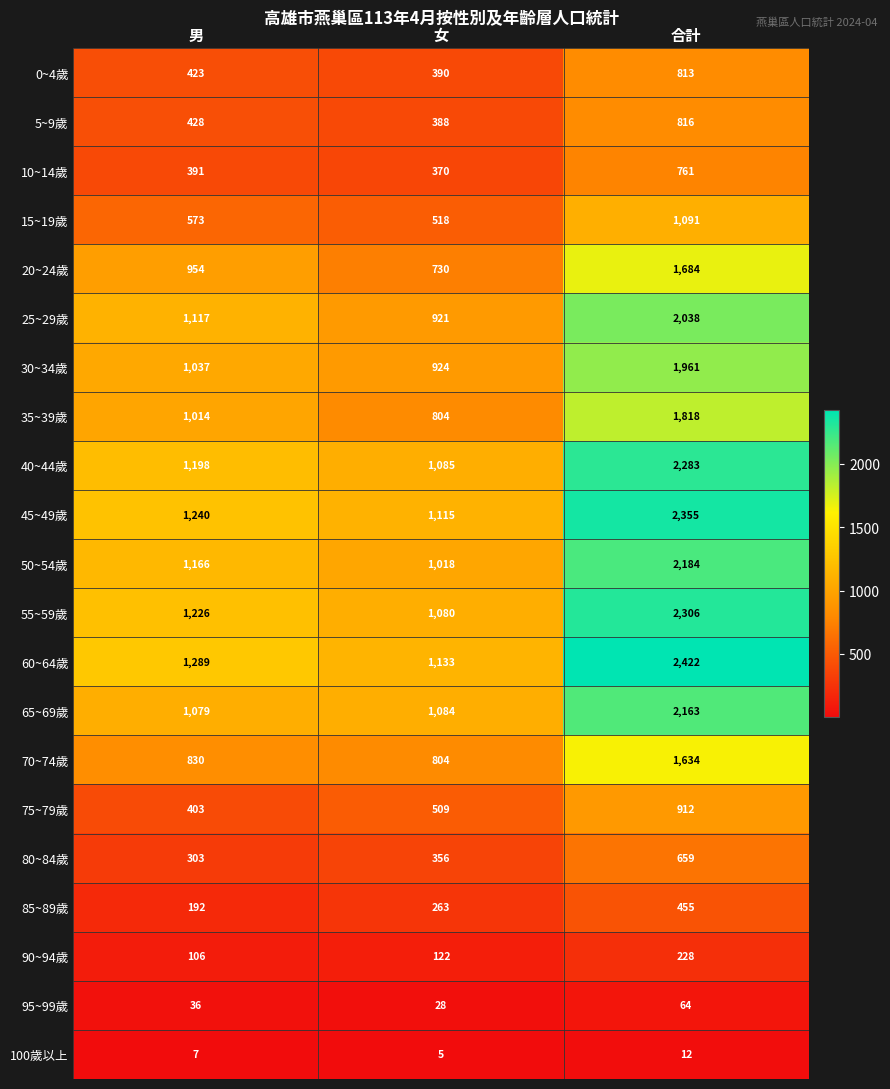

Which series has the largest total across all categories?

60~64歲